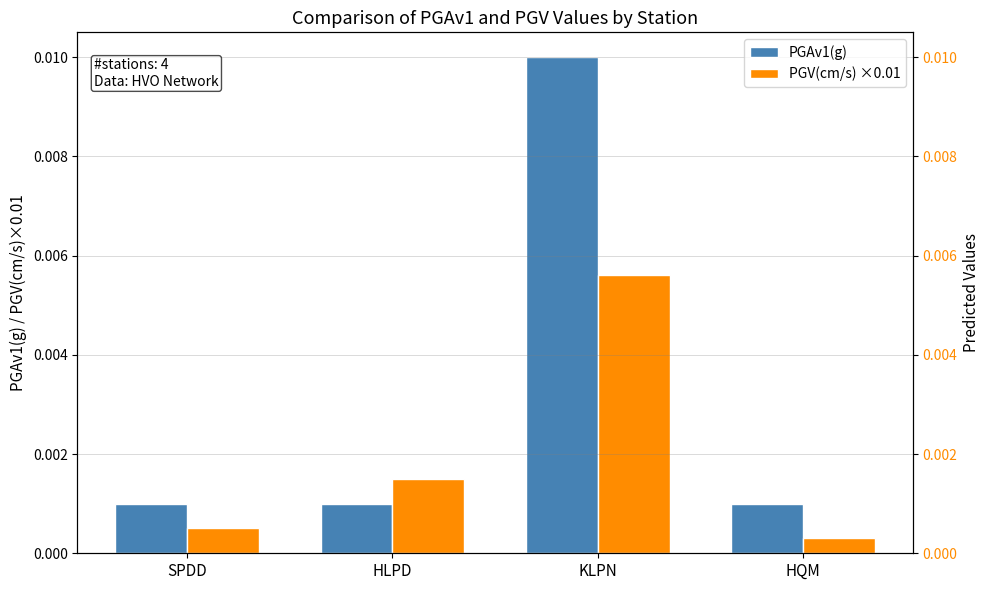

What is the label of the 4th bar from the left?

HQM